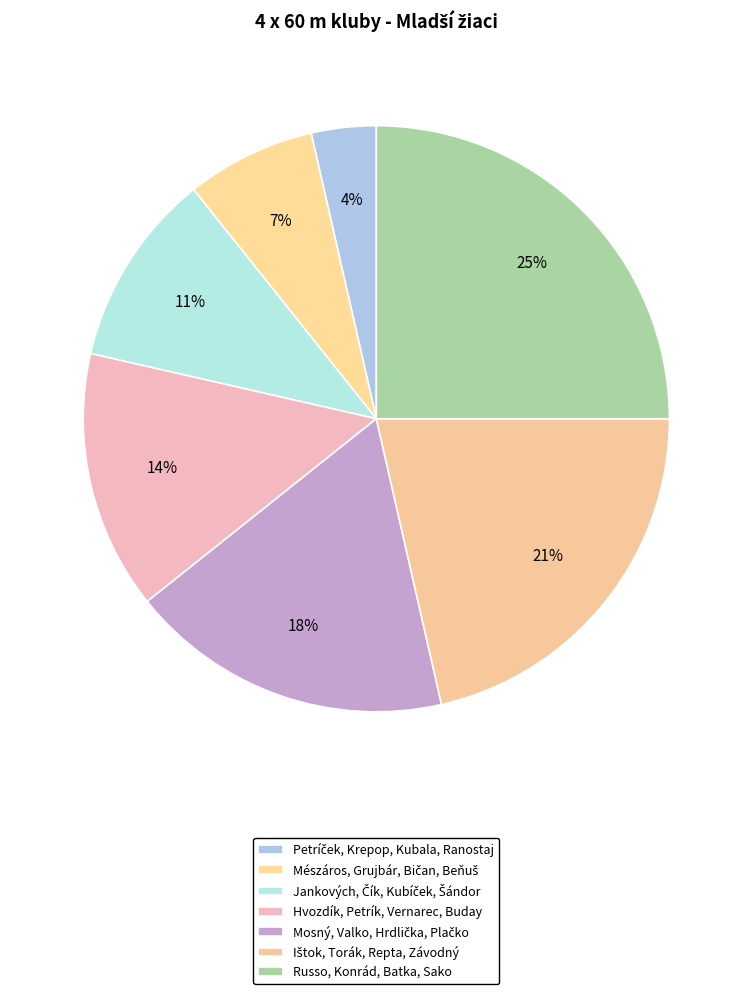

To the nearest percent, what is the average slice percentage?

14%